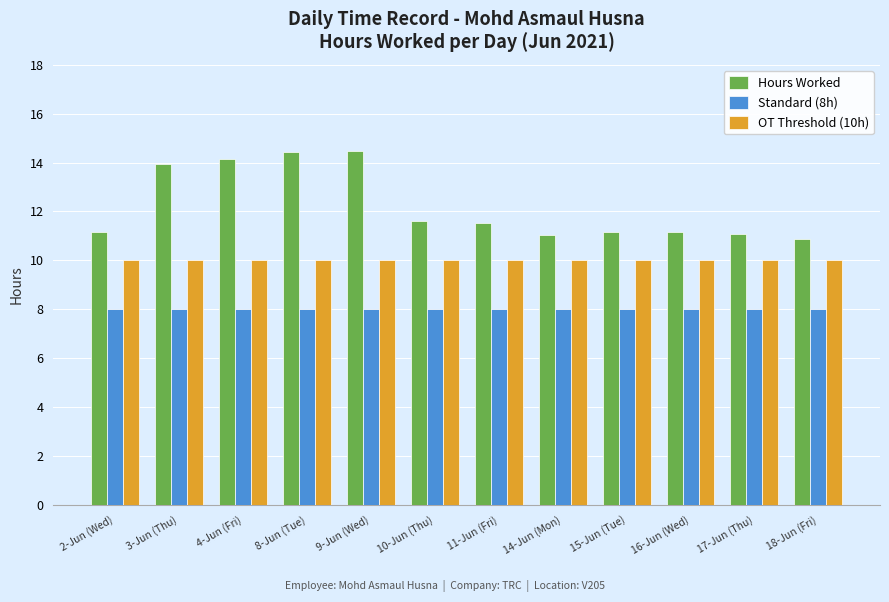

What is the maximum value shown in the chart?

14.5